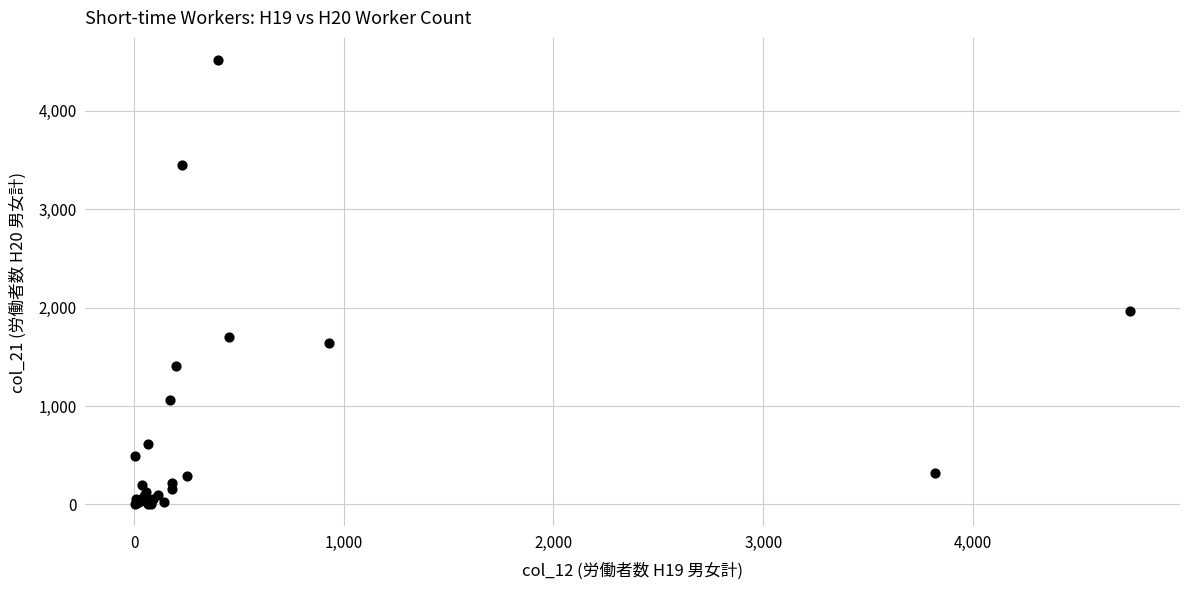

What Y value in the scatter plot is closest to 2258?

1963